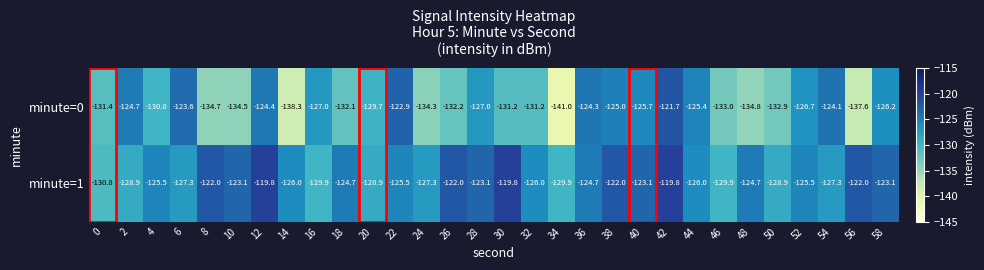

Which label corresponds to the smallest value in the chart?

34